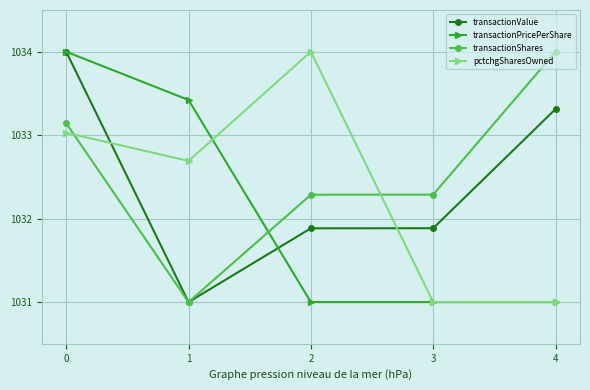

Is the value of transactionPricePerShare at 1 greater than the value of pctchgSharesOwned at 4?

Yes